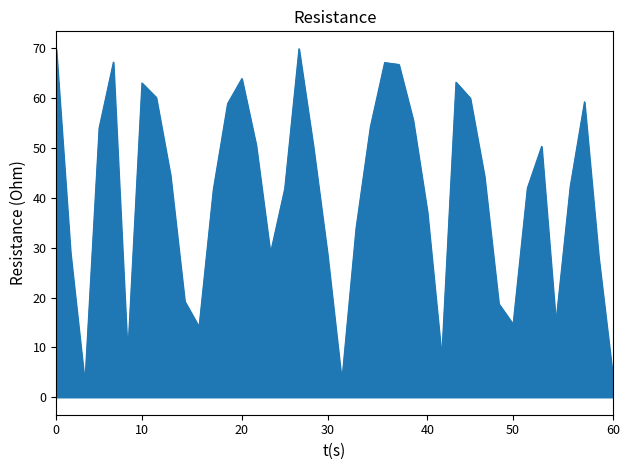

What is the difference between the maximum and minimum values?

67.0